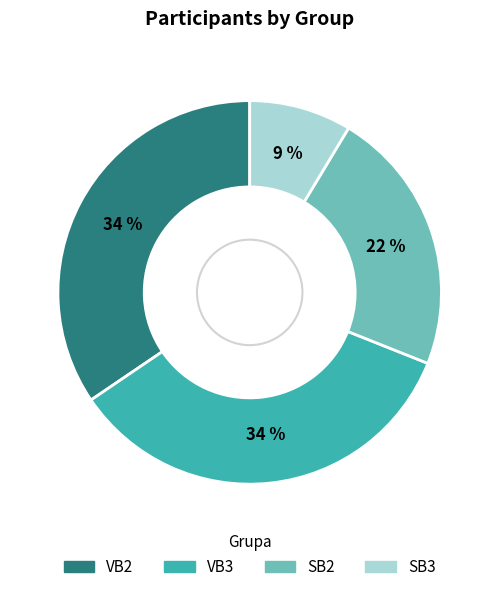

How many slices are in this pie chart?

4